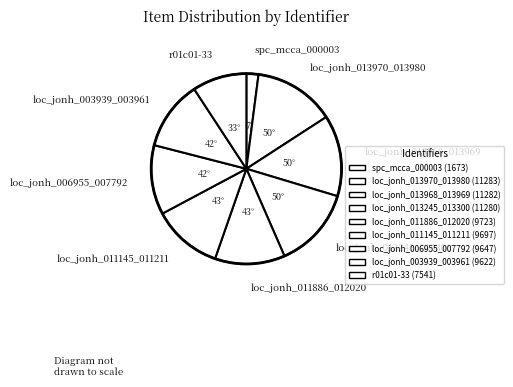

How many segments does this pie chart have?

9